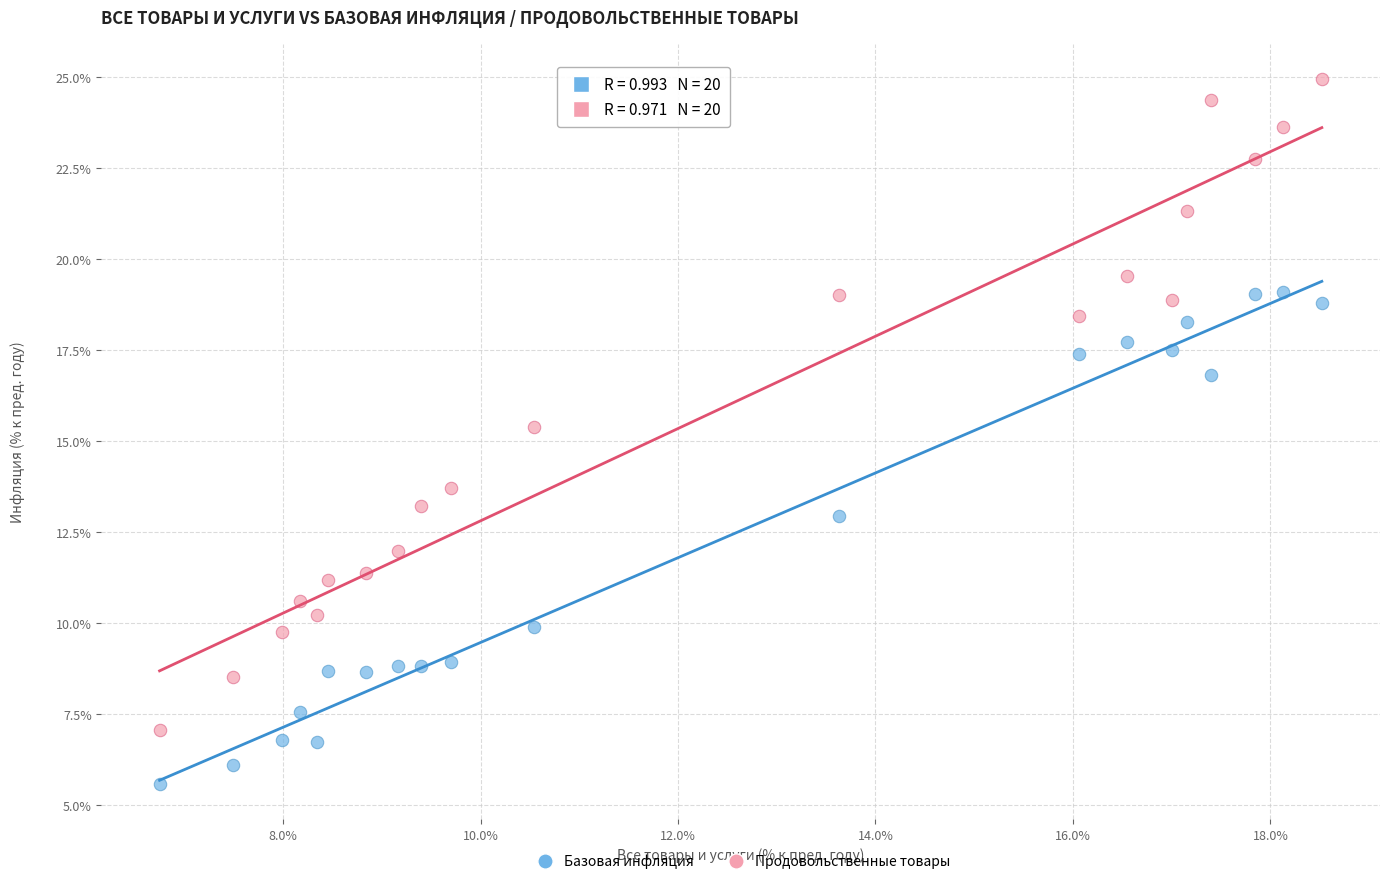

Across all data points, what is the range of Y values (max minus min)?

19.4